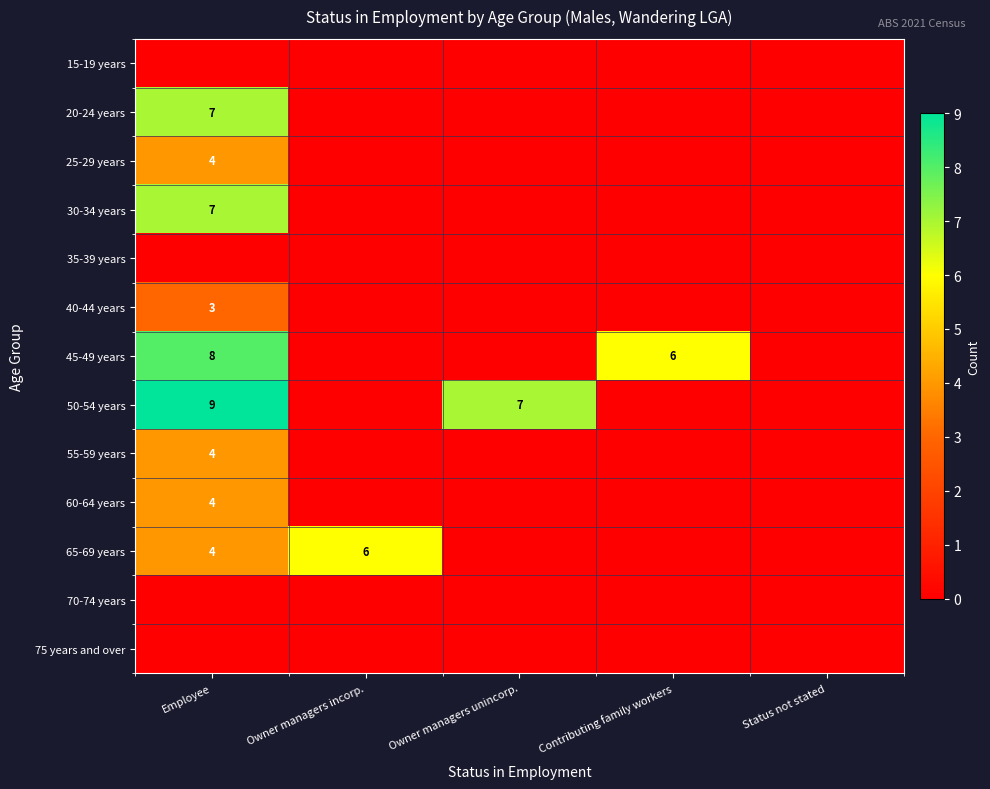

The 50-54 years series shows 7 at Owner managers unincorp.. True or false?

True